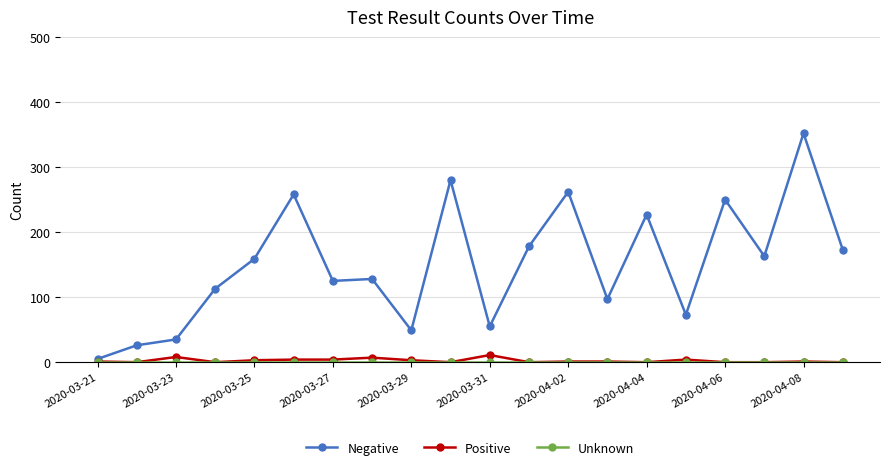

At how many categories does at least one series exceed 146?

10